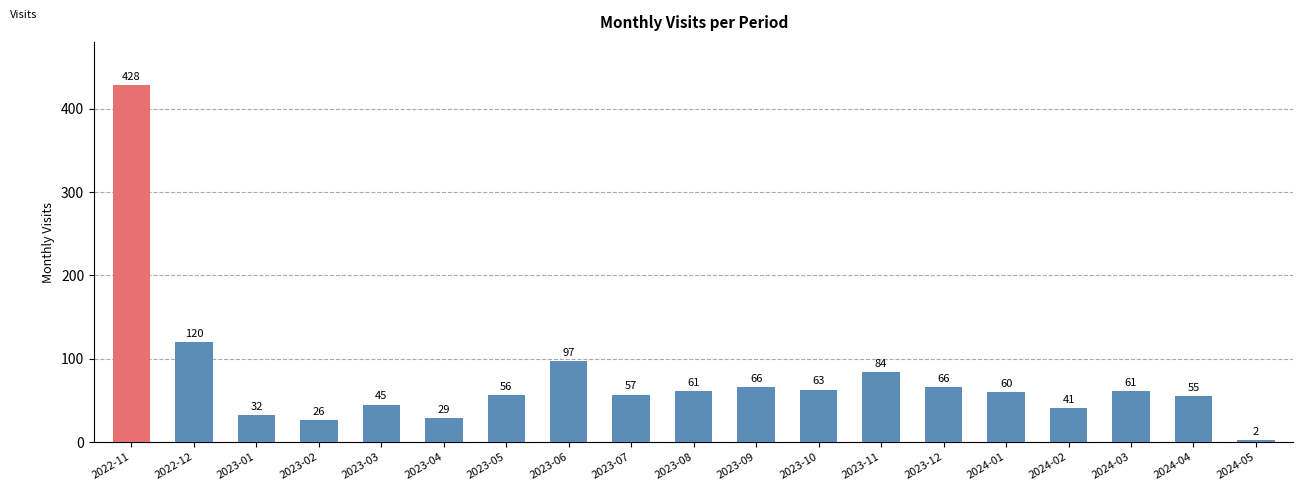

What position from the right is 2023-04?

14